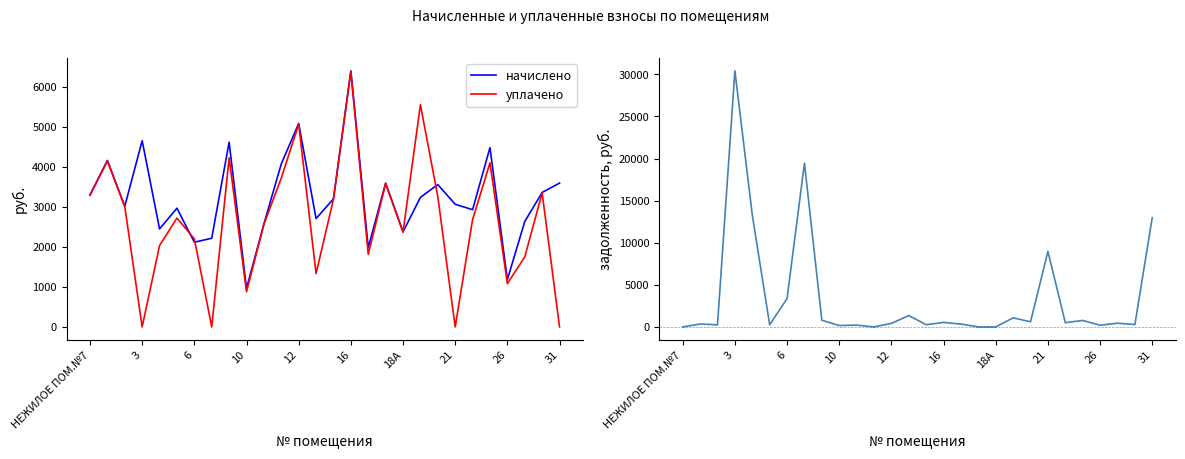

Is it true that уплачено equals 2217.2 at 26?

False